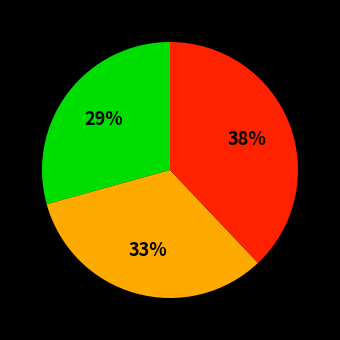

To the nearest percent, what is the average slice percentage?

33%